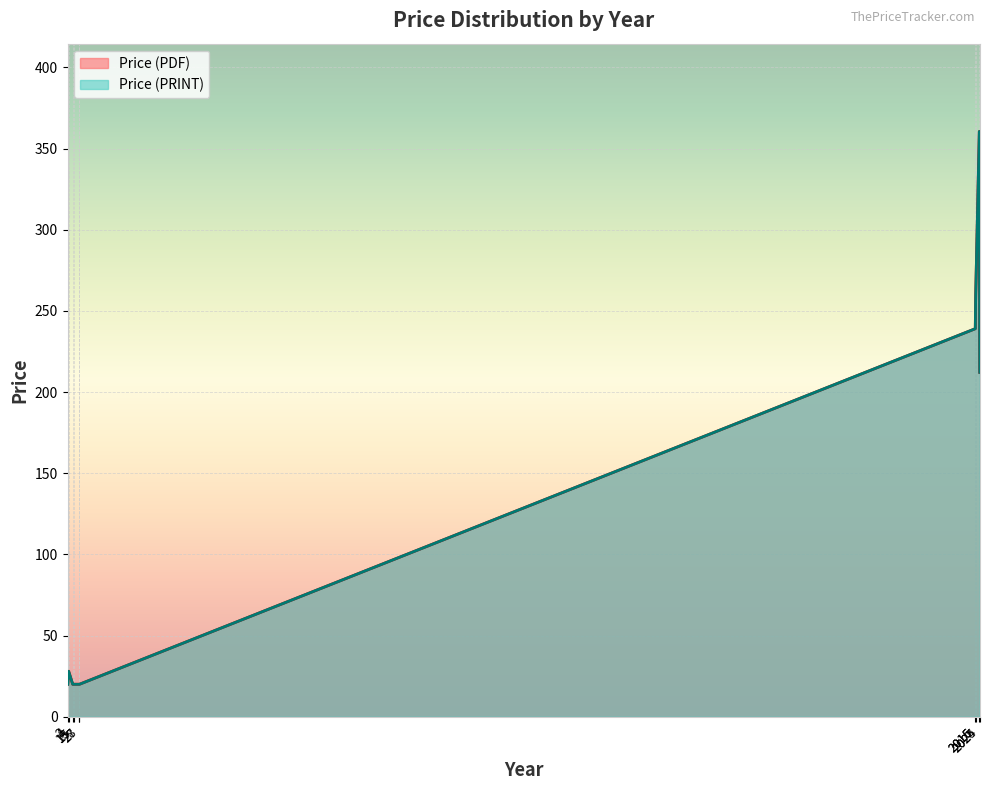

Where is the first local maximum for Price (PDF)?

2025